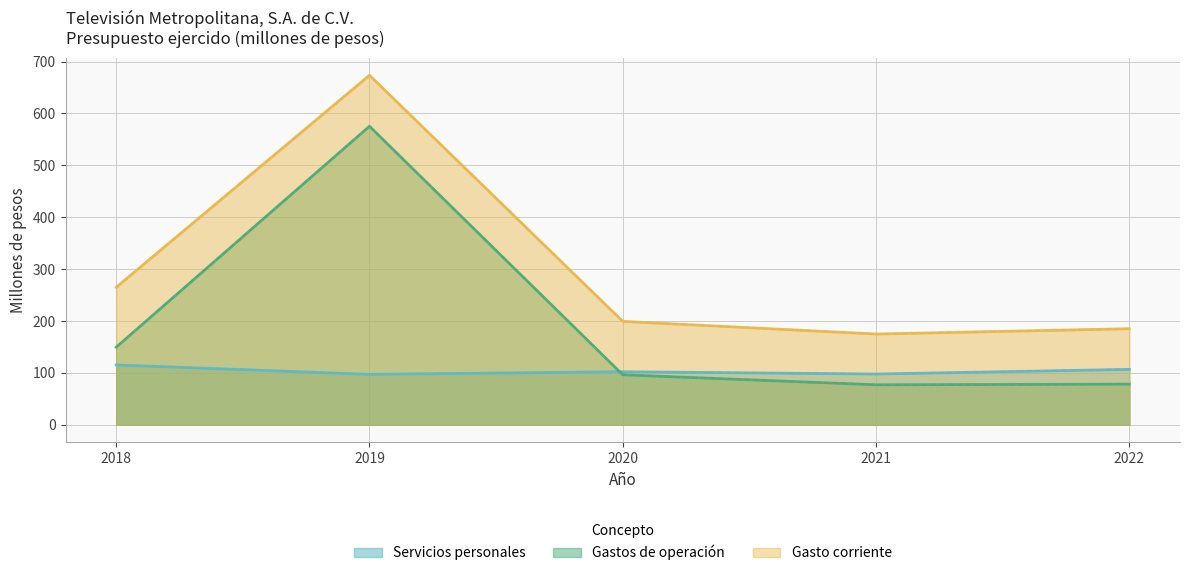

Reading left to right, what are all the values shown in this chart?

Servicios personales: 2018=115.3	2019=97.2	2020=102.3	2021=97.8	2022=106.8
Gastos de operación: 2018=149.6	2019=575.3	2020=96.4	2021=77.1	2022=78.4
Gasto corriente: 2018=264.9	2019=673.5	2020=199.3	2021=174.9	2022=185.2